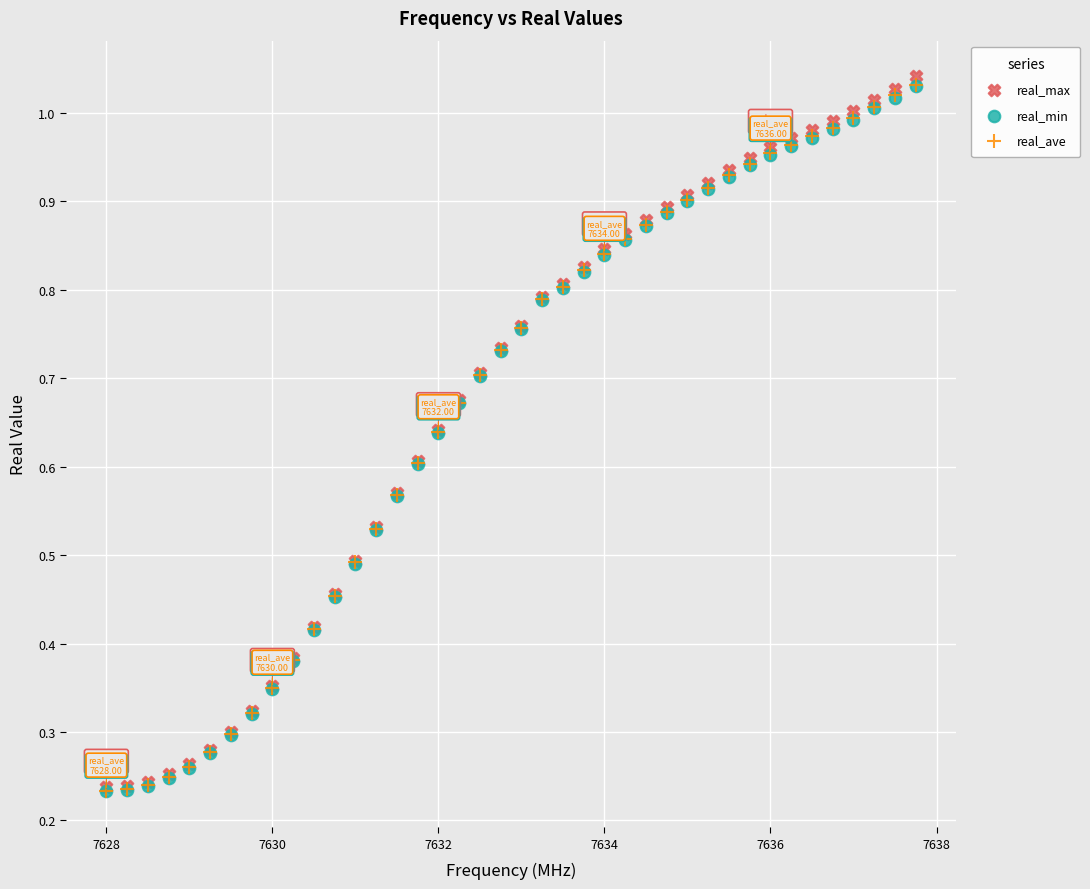

What are all the series names shown in the legend?

real_max, real_min, real_ave